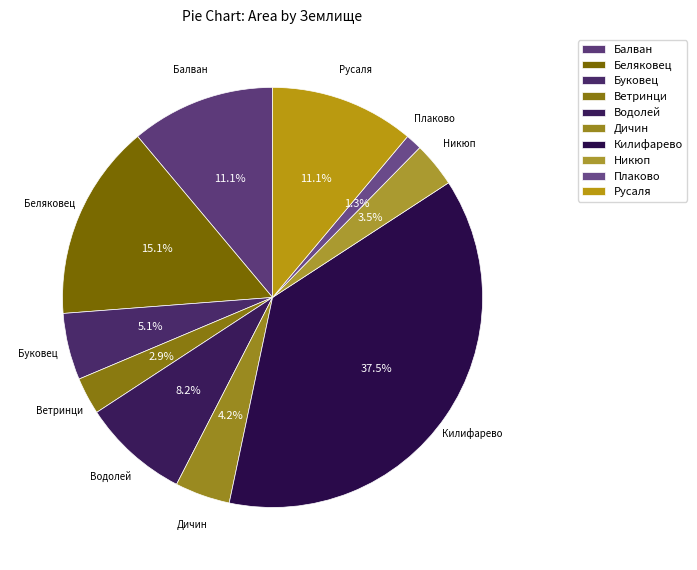

To the nearest percent, what is the difference between the Никюп and Балван slice percentages?

8%